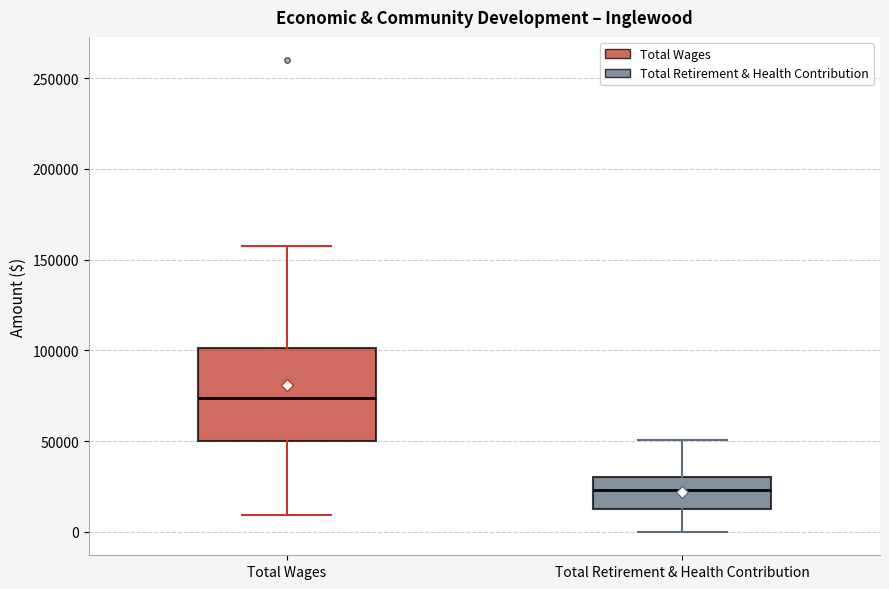

Reading left to right, read every box against the y-axis: the position of its median line, the range the box covers, and the ends of its whiskers. The values are not printed on the chart, so give them approximately, as read against the axis.

Total Wages: median 75000, box 50000 to 100000, whiskers 10000 to 160000
Total Retirement & Health Contribution: median 25000, box 15000 to 30000, whiskers 0 to 50000